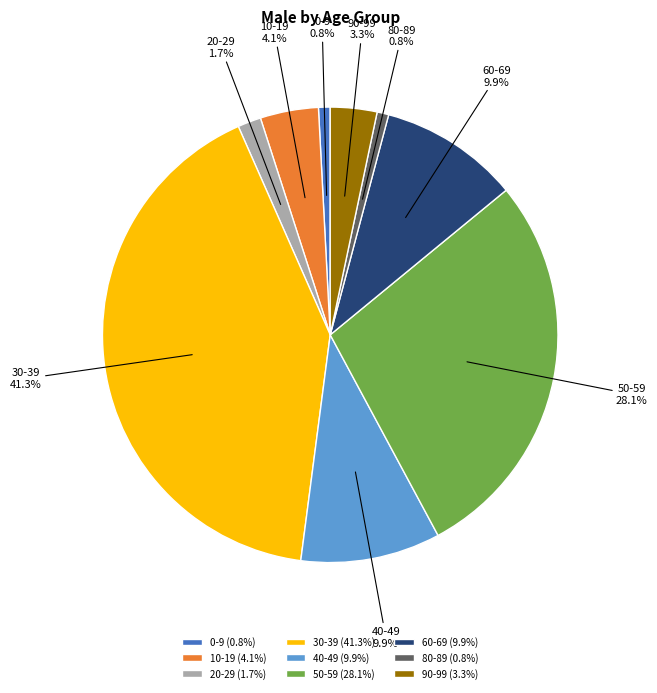

Is it true that 40-49 is 16% of the pie?

False